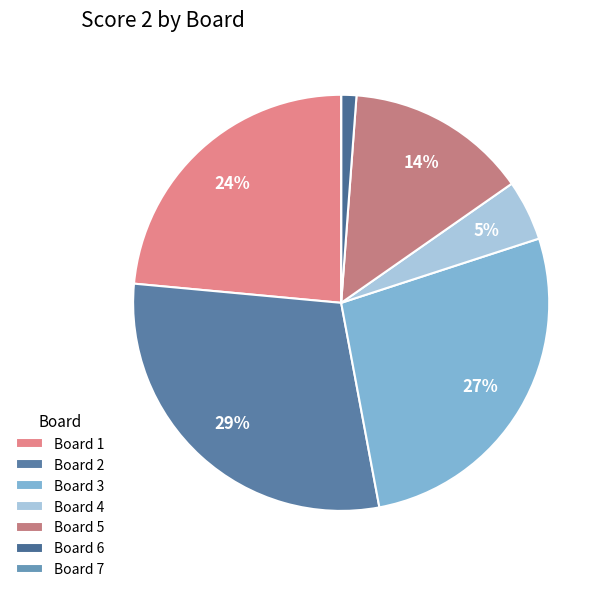

To the nearest percent, what is the combined percentage of Board 7 and Board 4?

5%